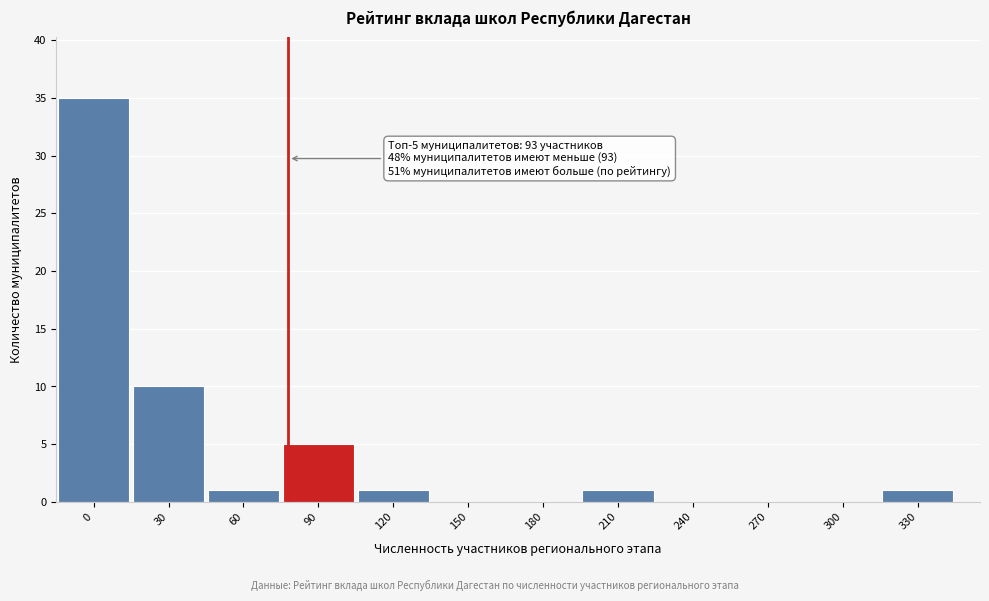

Reading left to right, list all the values displayed in this chart.

0=35	30=10	60=1	90=5	120=1	150=0	180=0	210=1	240=0	270=0	300=0	330=1